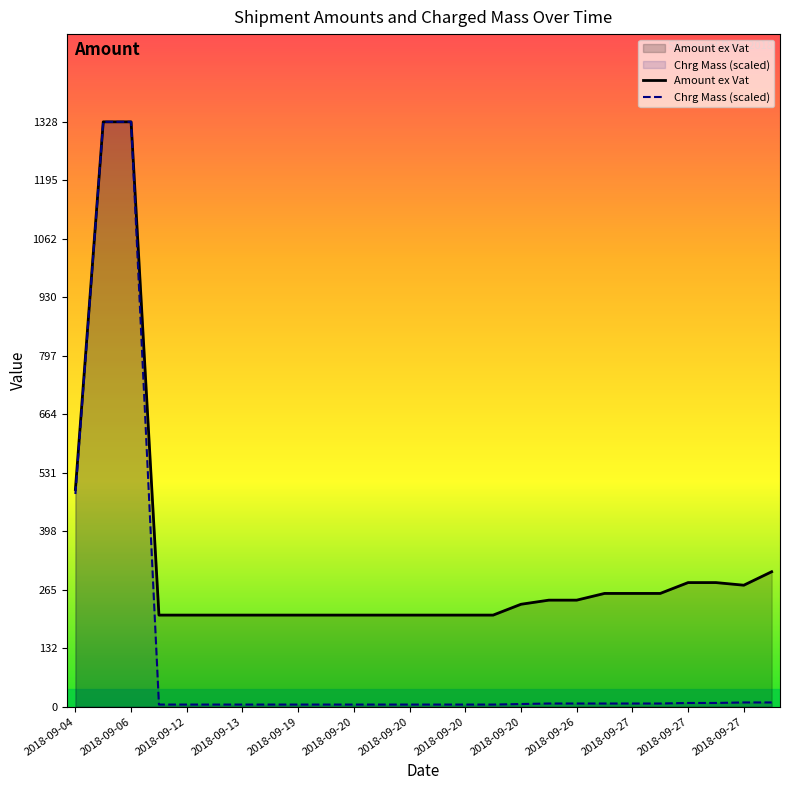

True or false: Amount ex Vat has a value of 347.3 at 2018-09-13.

False